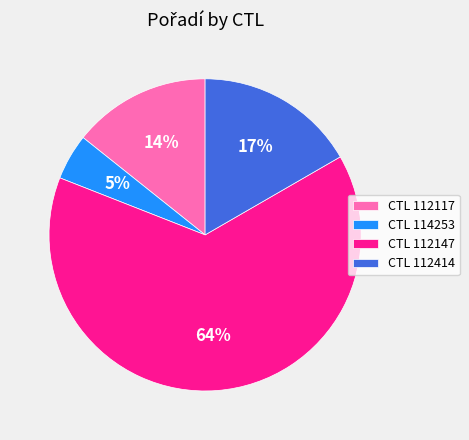

Is there a majority slice in this chart?

Yes